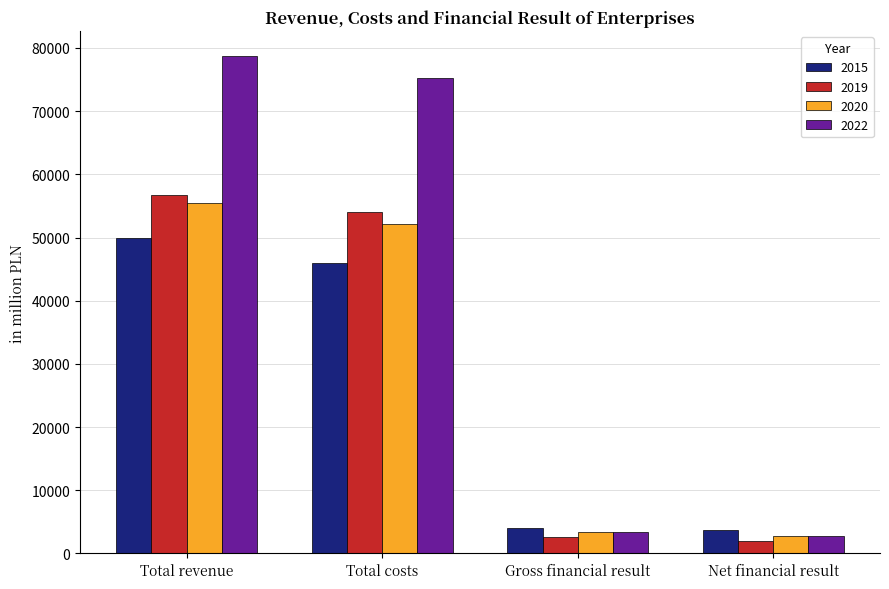

Which series has the widest spread of values?

2022